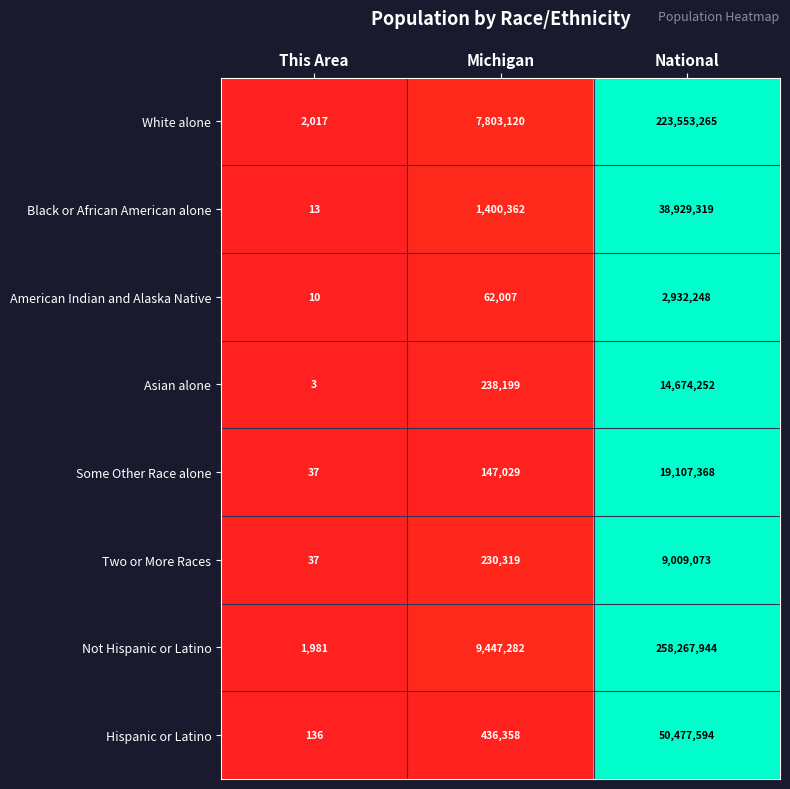

Is it true that American Indian and Alaska Native equals 62007 at Michigan?

True